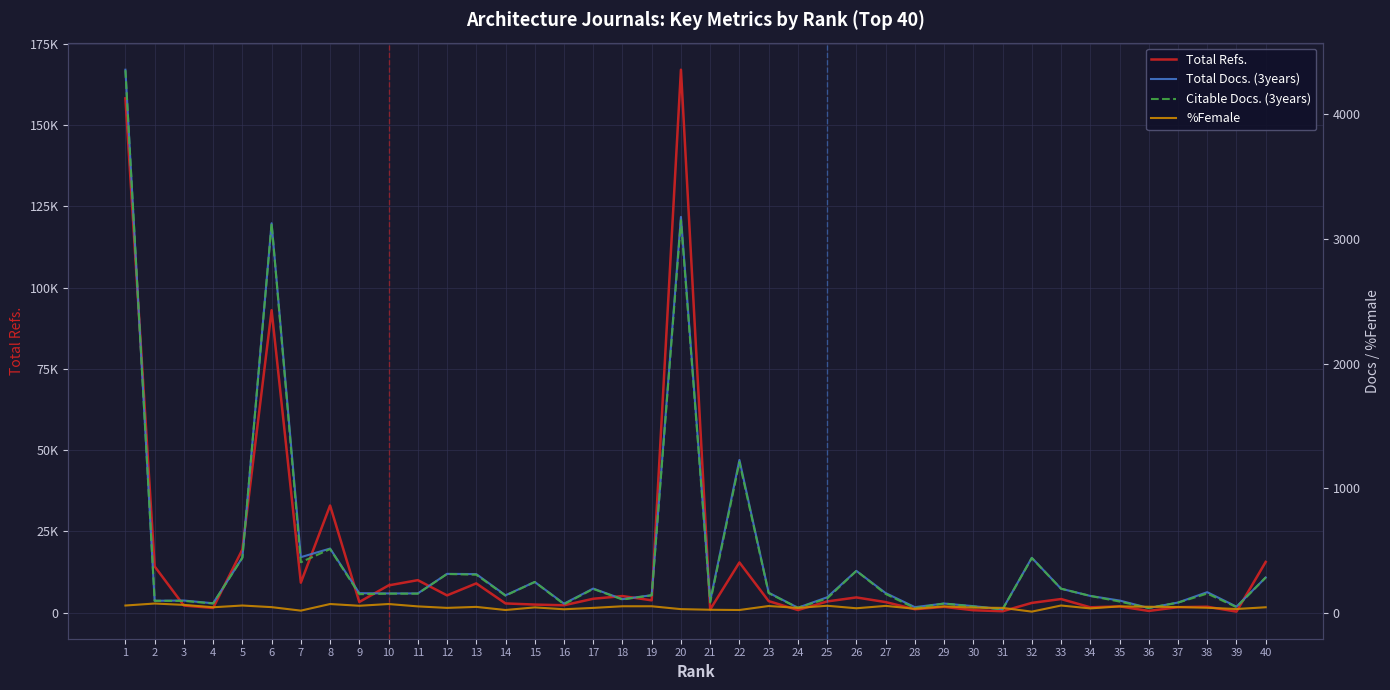

What is the minimum value shown in the chart?

10